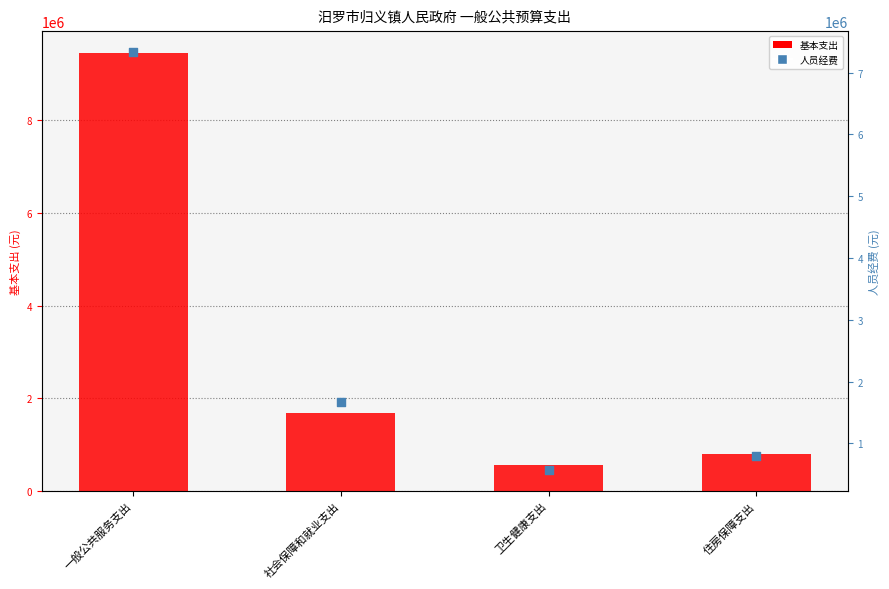

At how many categories does at least one series exceed 8148058?

1